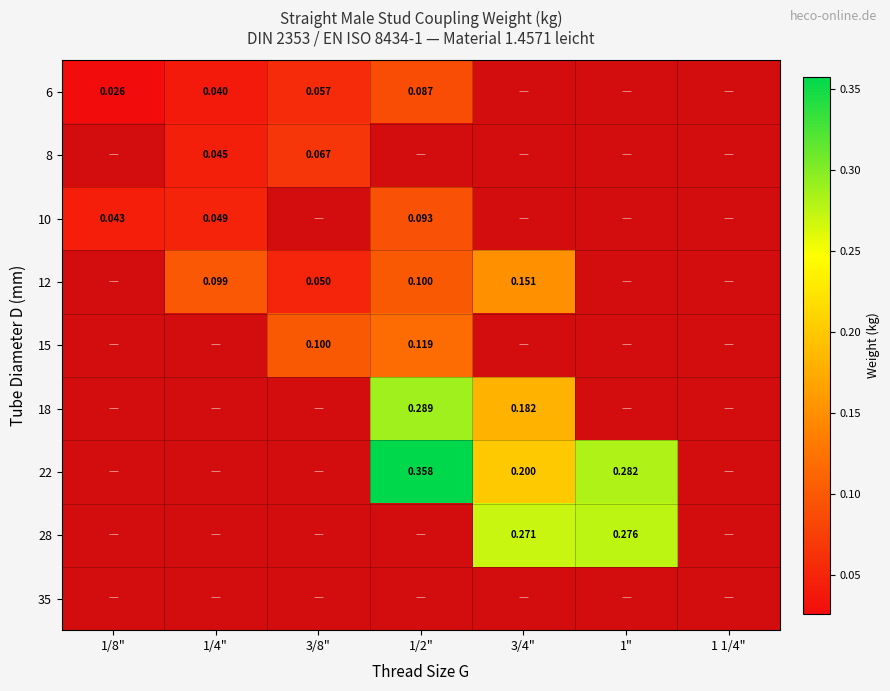

At how many categories does at least one series exceed 0?

6